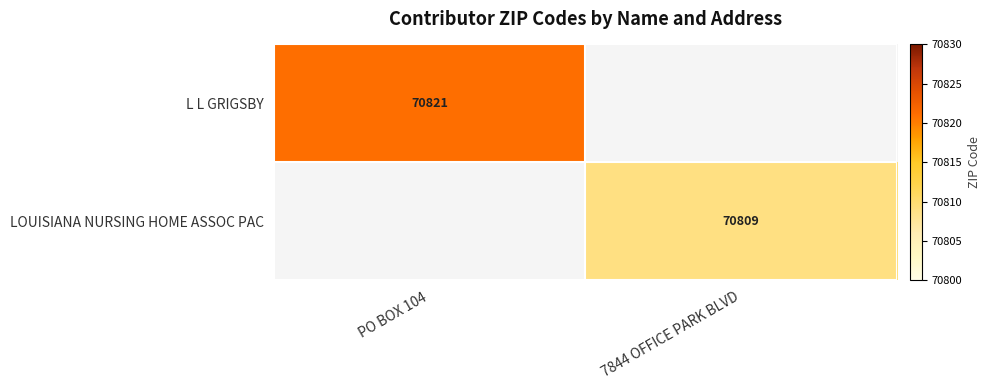

Is the value of LOUISIANA NURSING HOME ASSOC PAC at 7844 OFFICE PARK BLVD greater than the value of L L GRIGSBY at PO BOX 104?

No